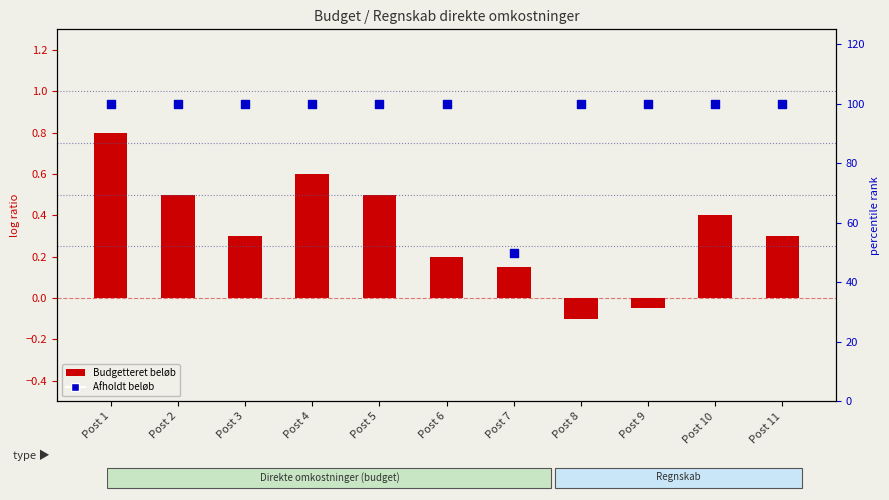

At which category is the sum across all series the highest?

Post 1